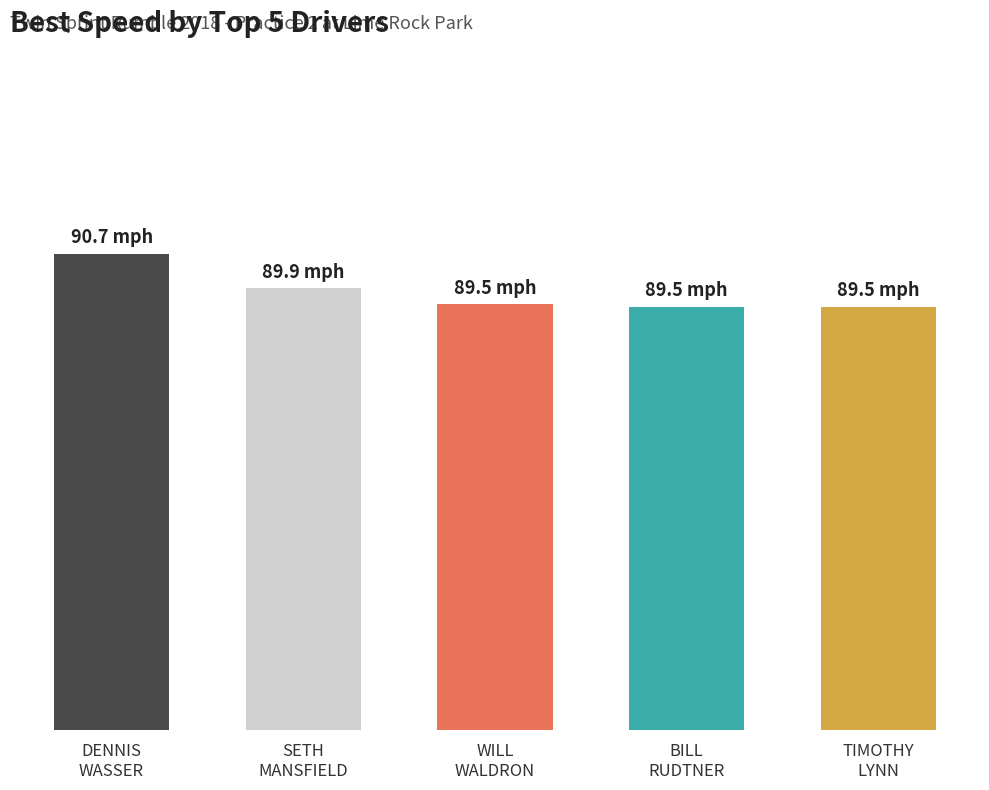

What is the label of the 1st bar from the left?

DENNIS
WASSER